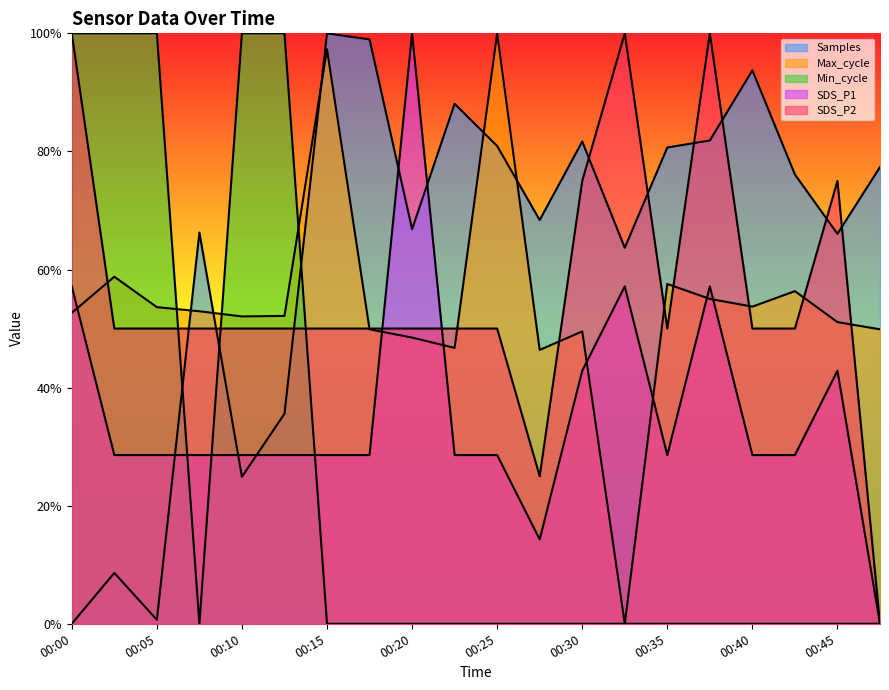

True or false: Max_cycle has a value of 0.5 at 00:18.

True